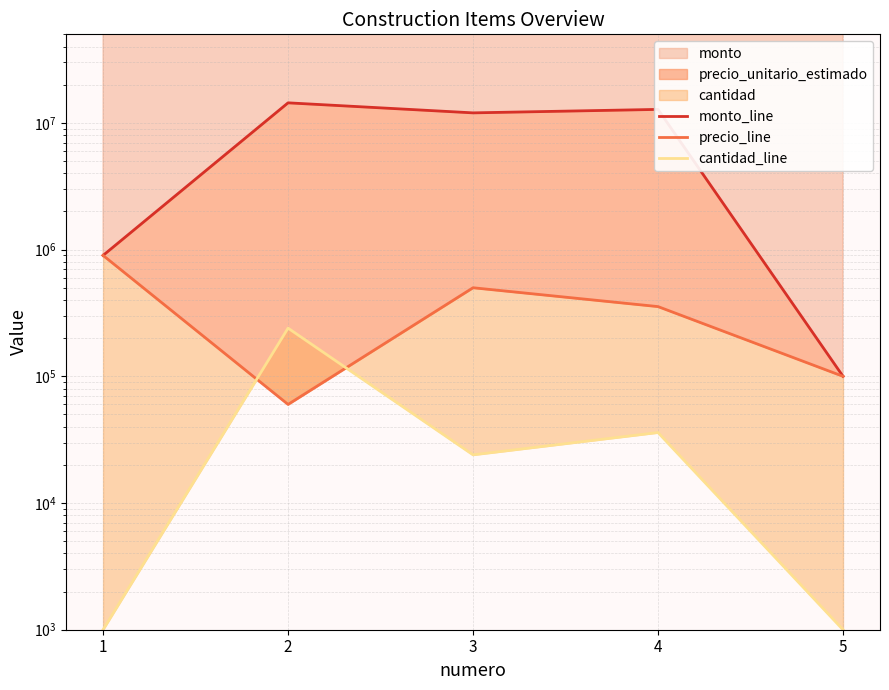

What is the difference between the highest and lowest values at 3?

11976000